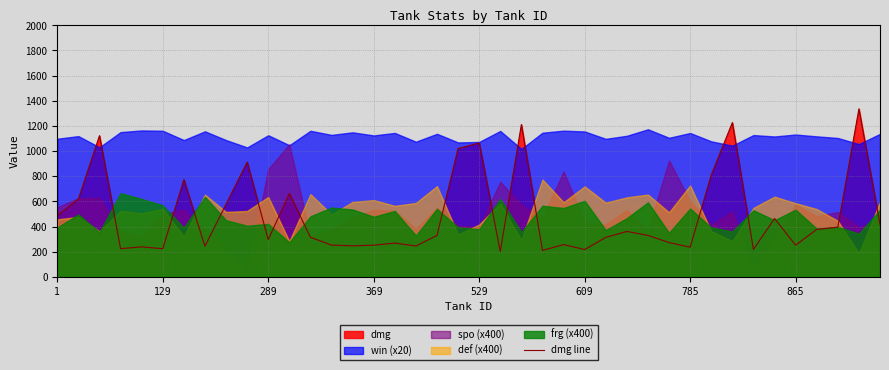

How many lines are shown in the chart?

1